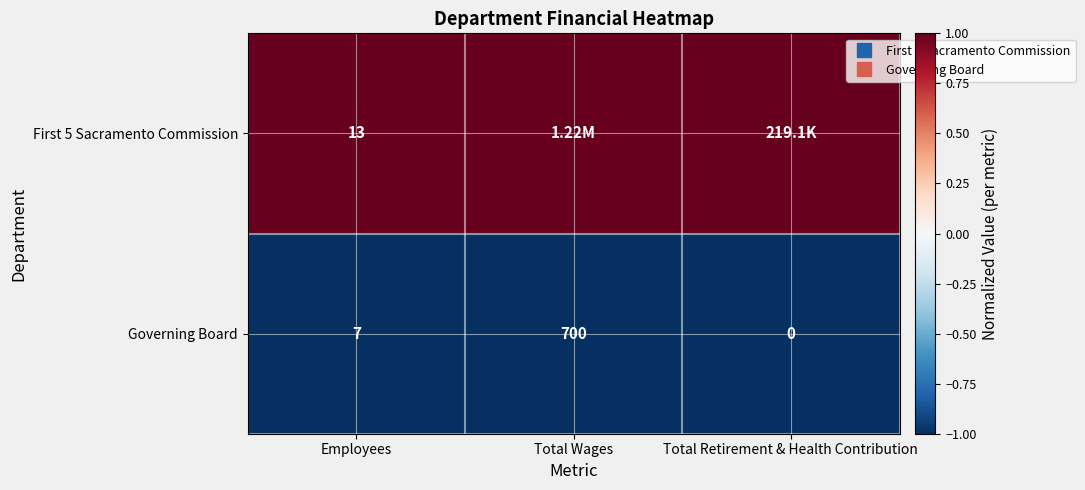

The value of First 5 Sacramento Commission at Total Retirement & Health Contribution is 1. True or false?

True